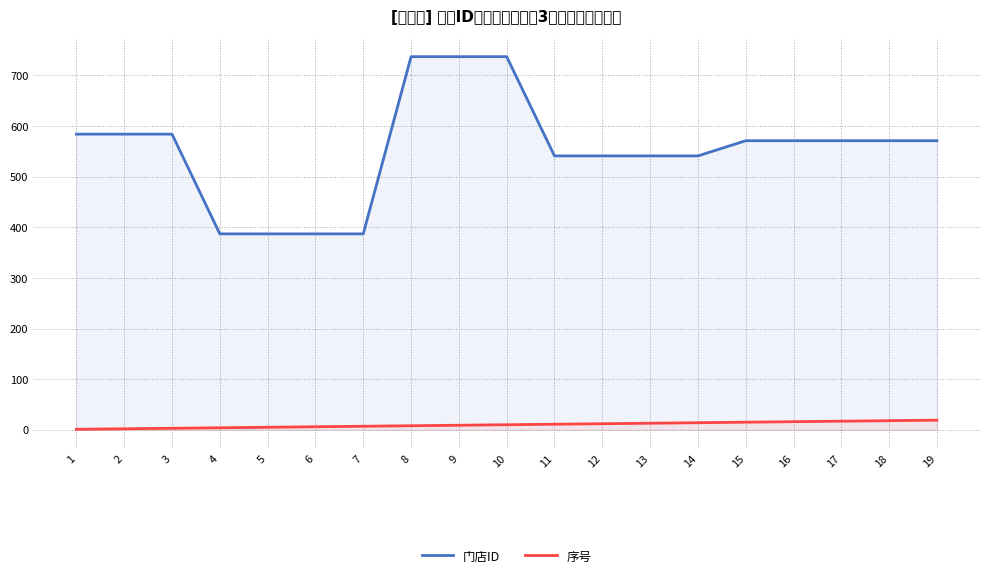

Which has a higher value, 15 or 5?

15